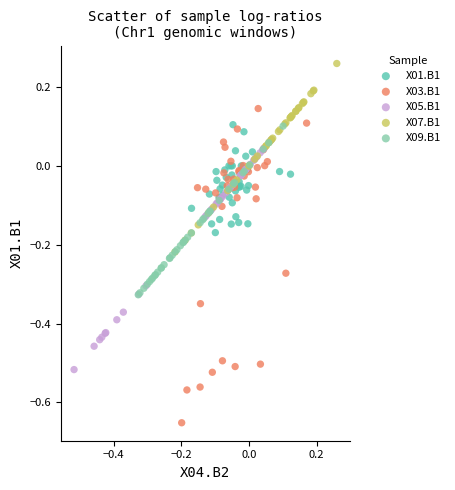

Which series reaches the maximum Y coordinate?

X07.B1